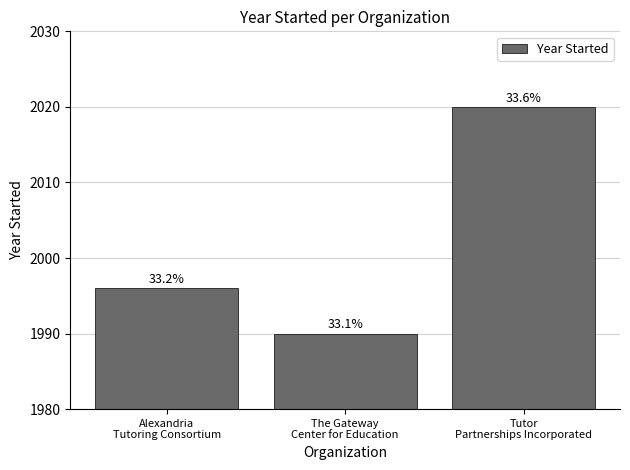

What is the value of the 3rd bar from the left?

2020